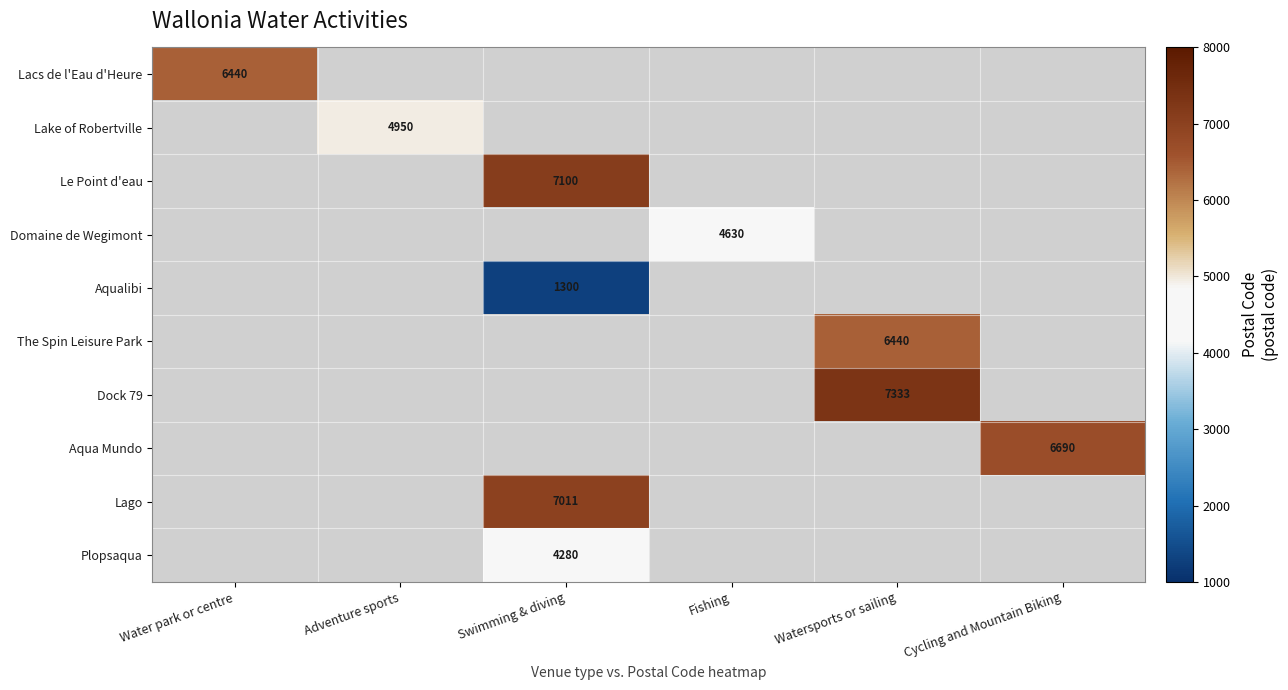

The Plopsaqua series shows 4280 at Swimming & diving. True or false?

True